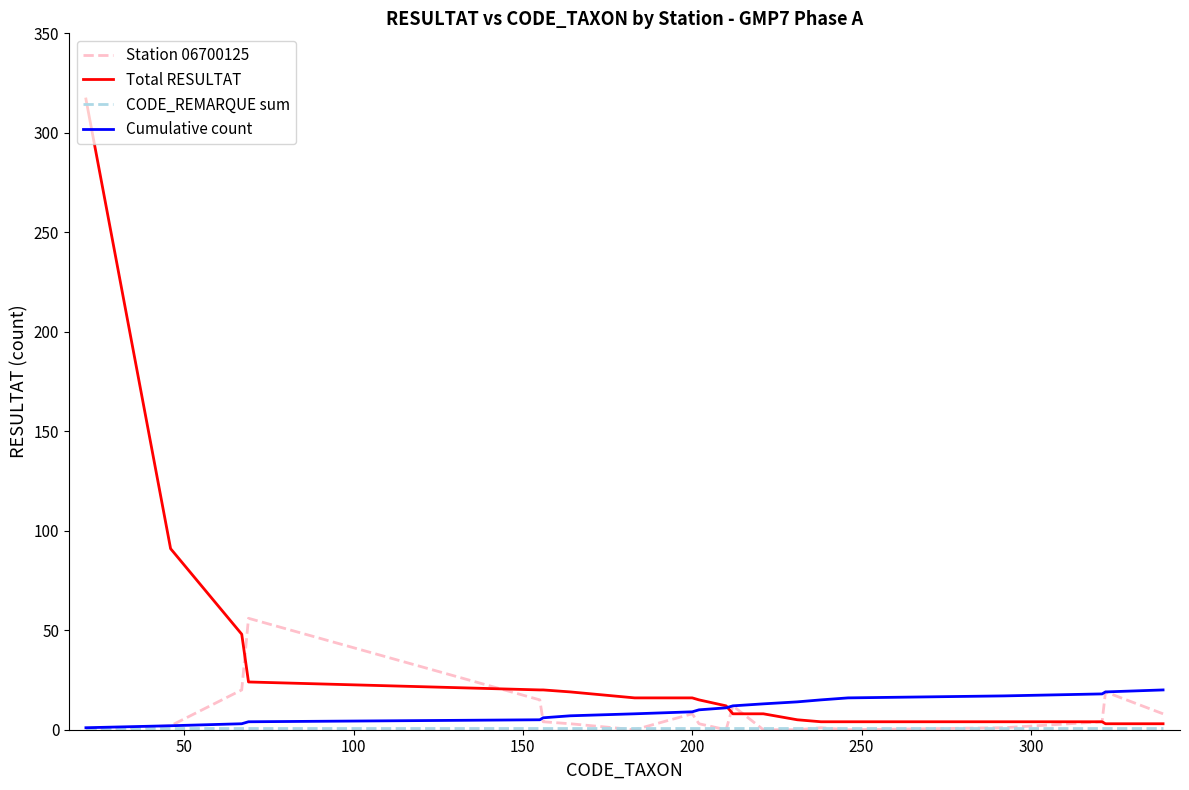

Which series has the largest range (max minus min)?

Total RESULTAT